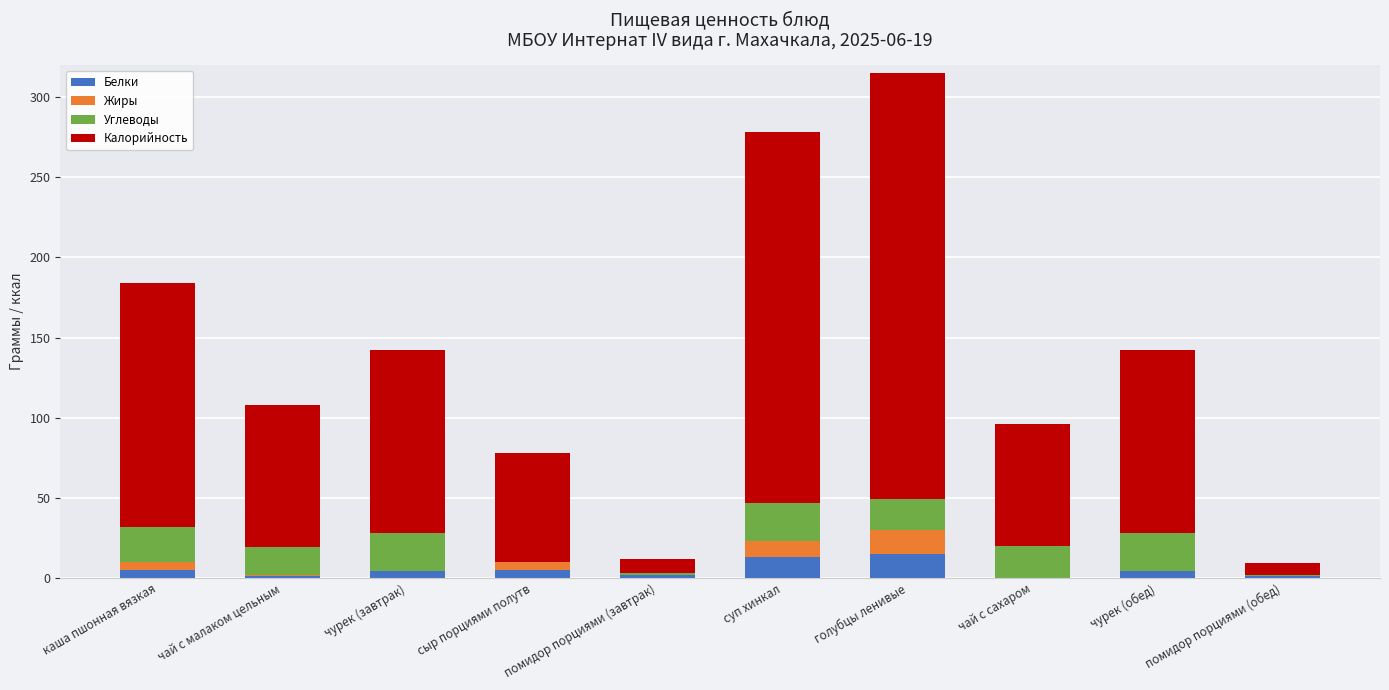

At which category is the sum across all series the highest?

голубцы ленивые